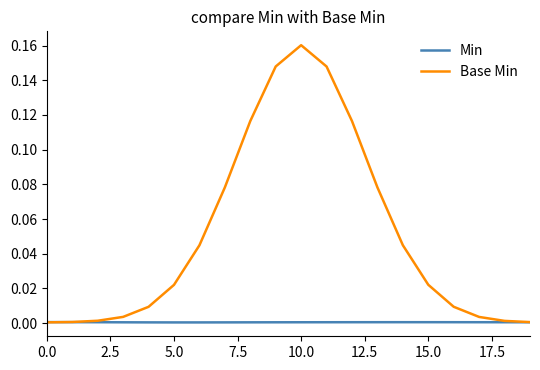

List the series in order of their peak value, highest first.

Base Min, Min